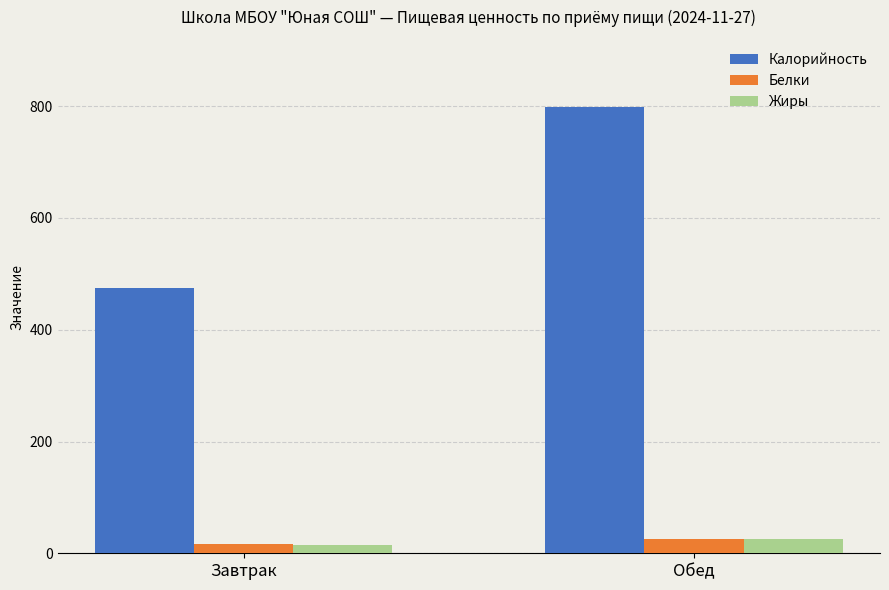

Reading left to right, list all the values displayed in this chart.

Калорийность: 474.1	798.9
Белки: 15.8	25.0
Жиры: 15.1	26.3